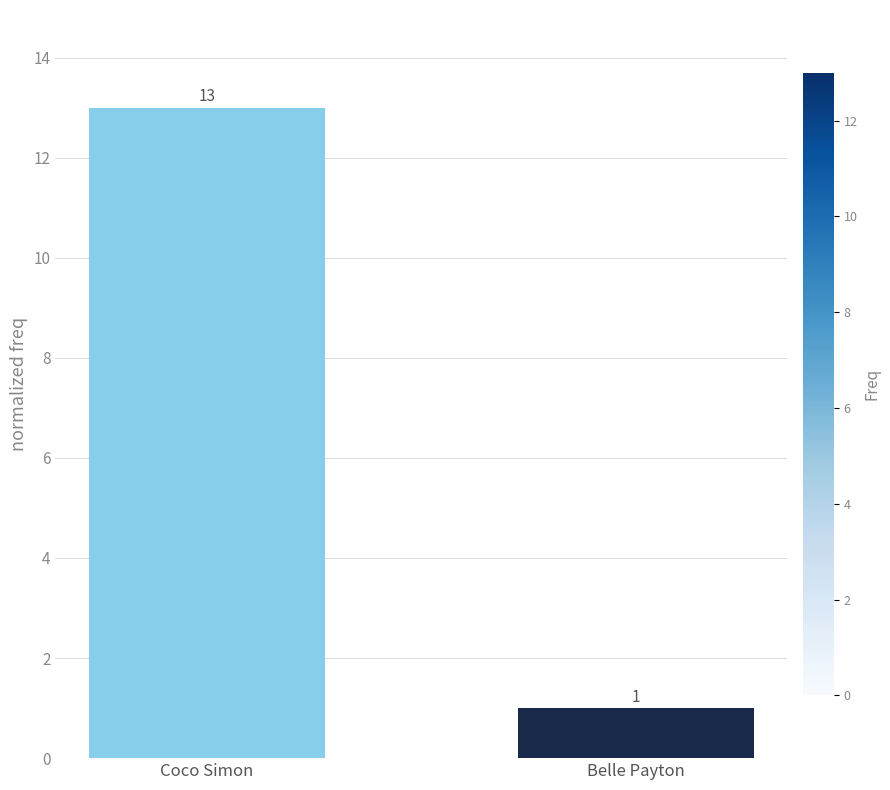

Are the bars horizontal?

No